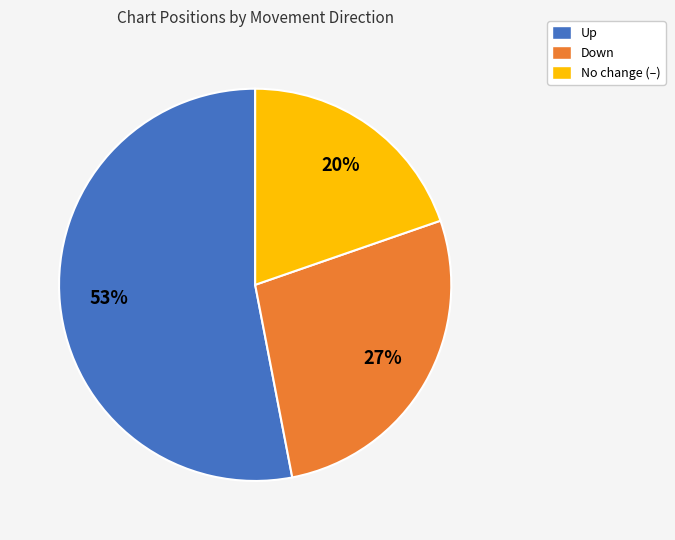

To the nearest percent, what is the difference between the largest and smallest slice percentages?

33%